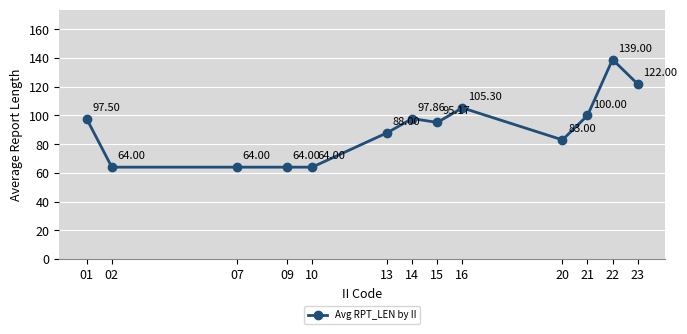

The value at 21 is 69.8. True or false?

False